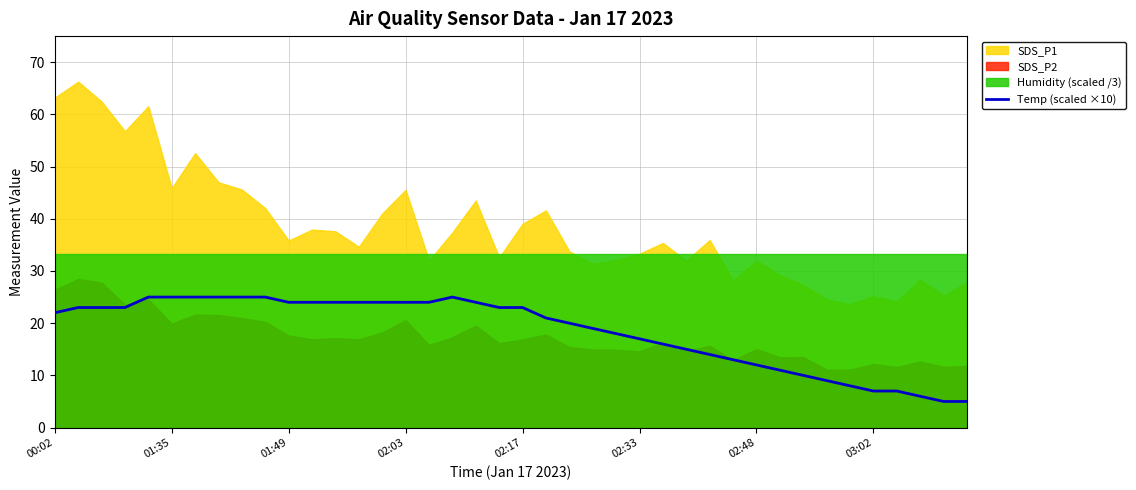

The Temp (scaled ×10) series shows 7 at 03:02. True or false?

True